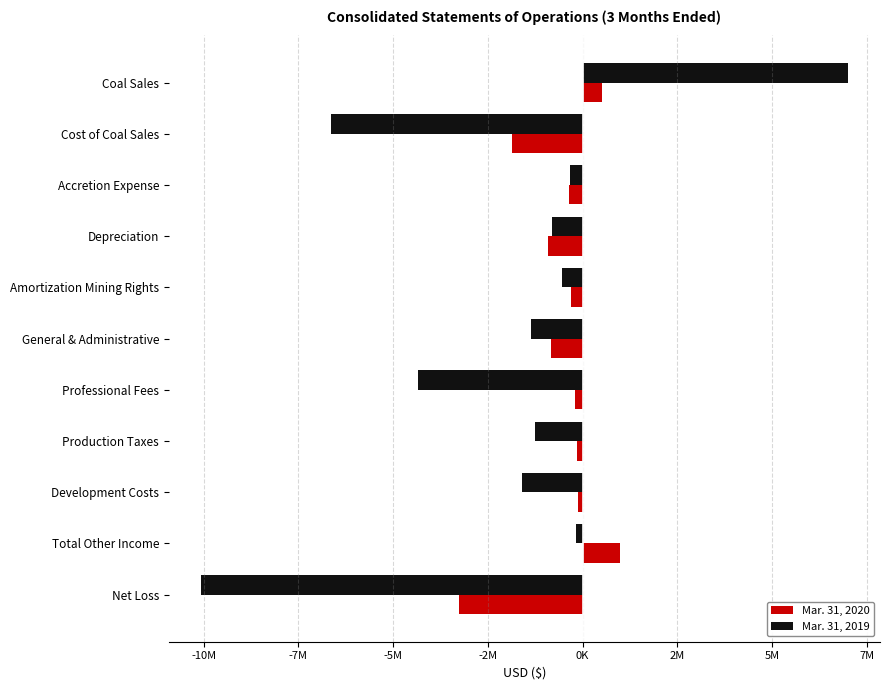

What are all the series names shown in the legend?

Mar. 31, 2020, Mar. 31, 2019